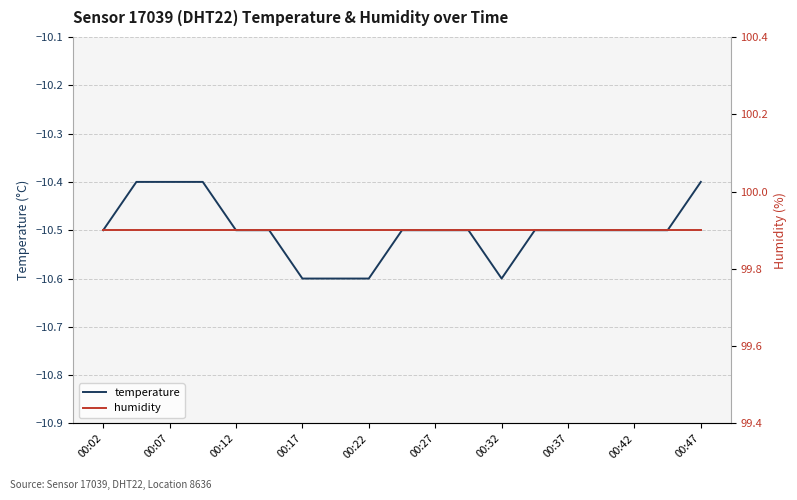

What is the average value of the temperature series?

-10.5